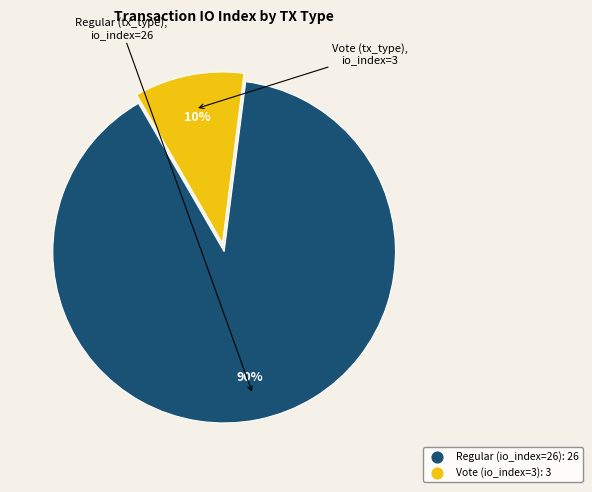

To the nearest percent, what portion does Regular (io_index=26) represent?

90%